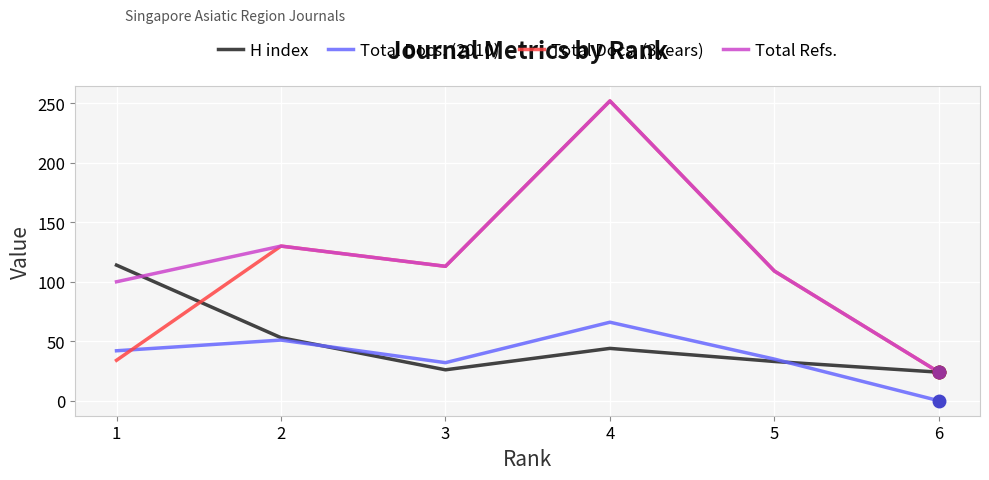

Does the chart display data point markers on the line(s)?

No